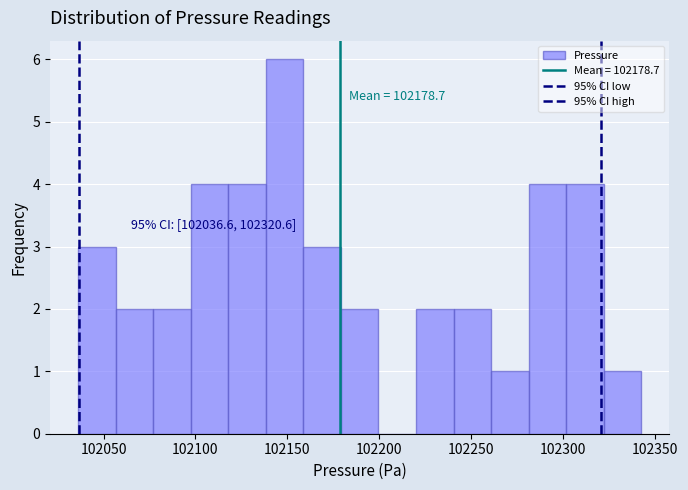

Over which range of the x-axis is the bar tallest?

102140 to 102160